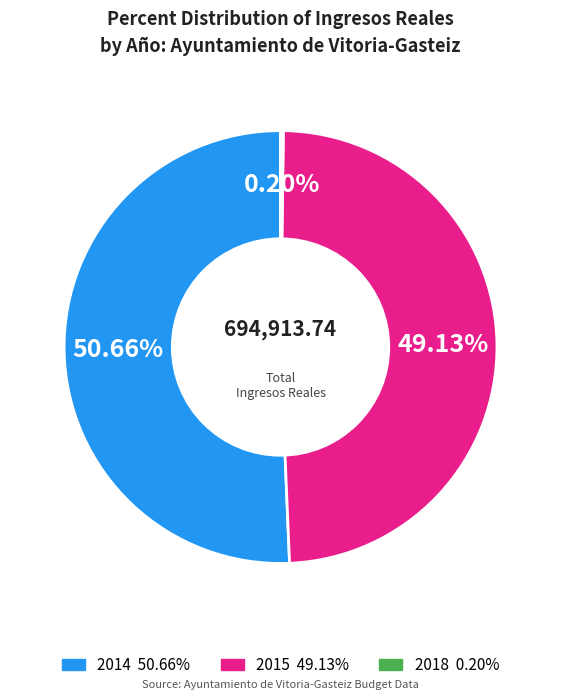

Do 2014 and 2015 together represent more than half of the pie?

Yes